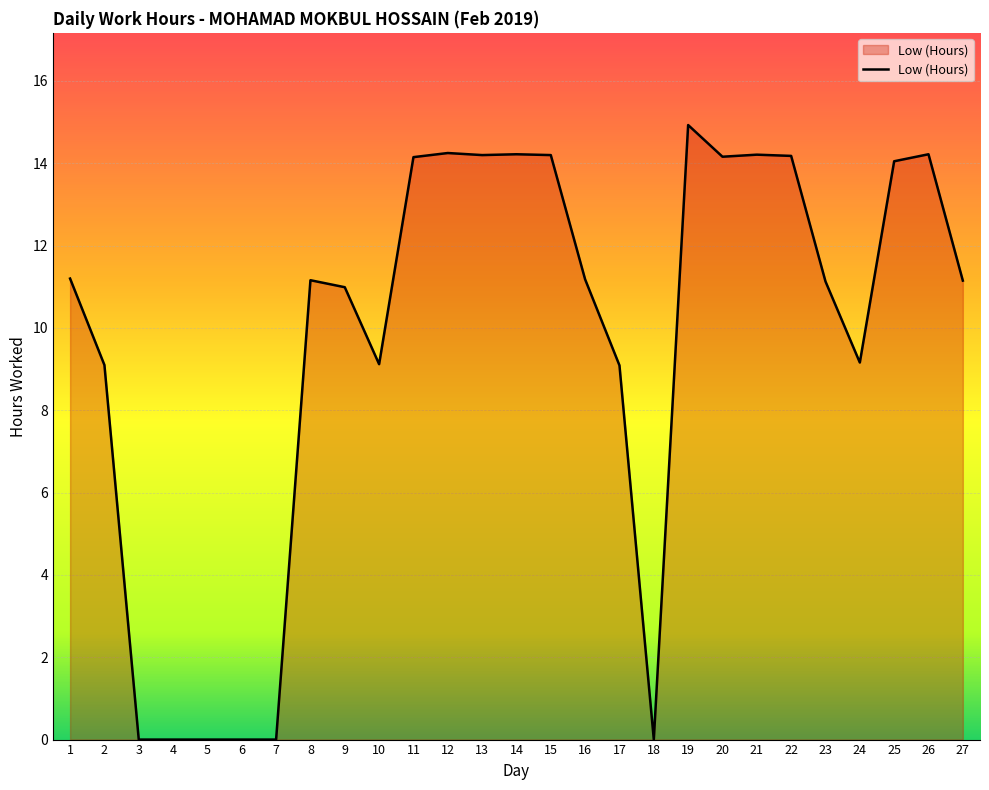

What is the difference between the maximum and minimum values?

14.9